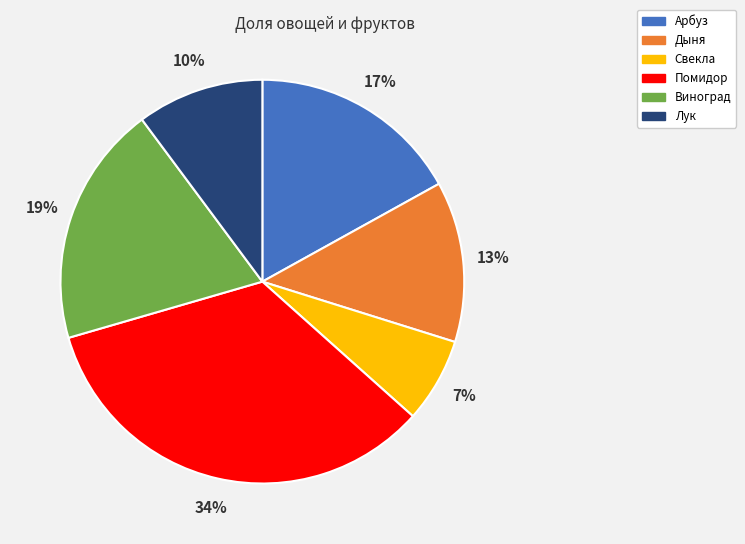

What is the largest slice in the pie chart?

Помидор